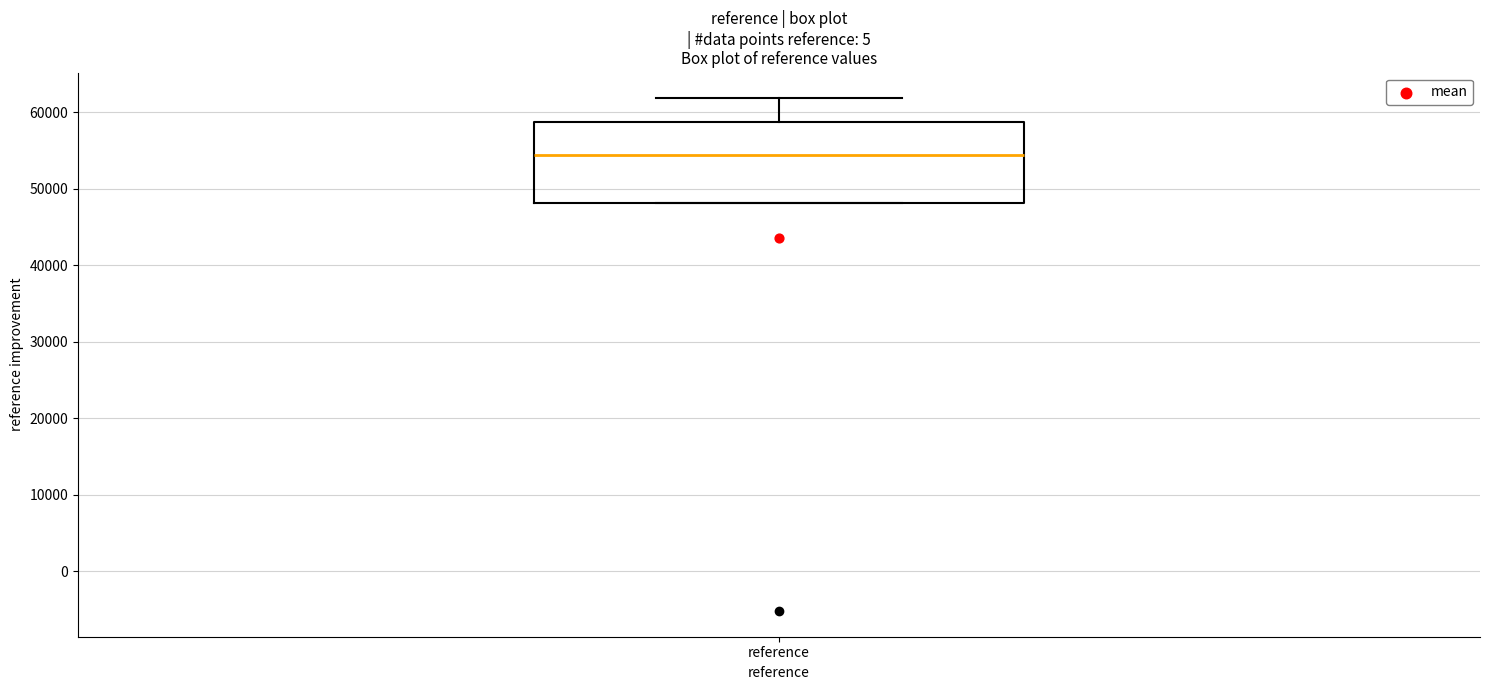

Transcribe this box plot: give where the median line is, the range the box spans, and where the two whiskers end, as read against the y-axis. The values are not printed on the chart, so give them approximately, as read against the axis.

median 54000, box 48000 to 59000, whiskers 48000 to 62000